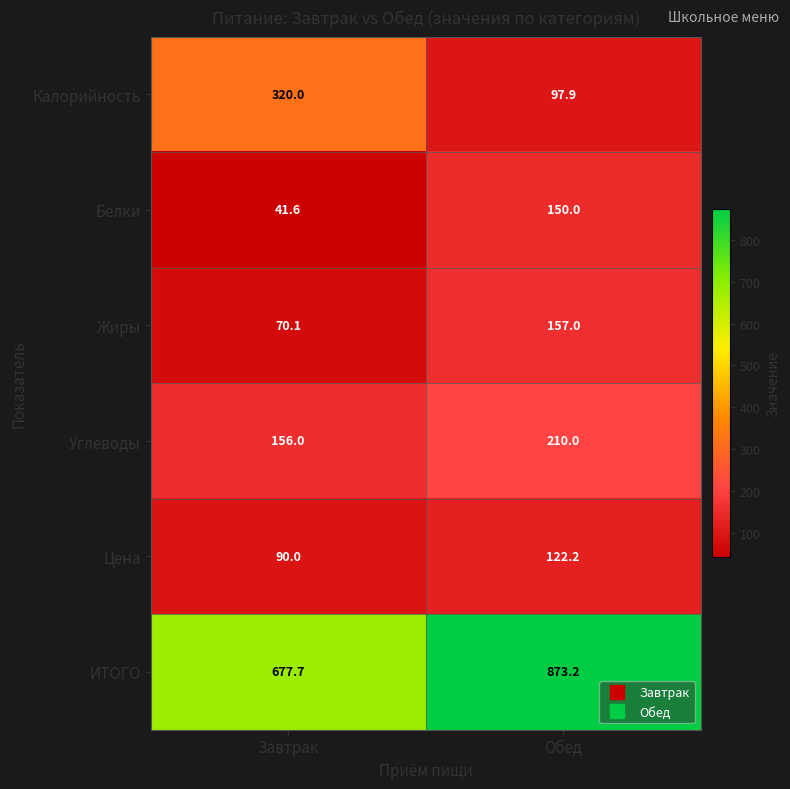

Rank the series at Обед from lowest to highest value.

Калорийность, Цена, Белки, Жиры, Углеводы, ИТОГО